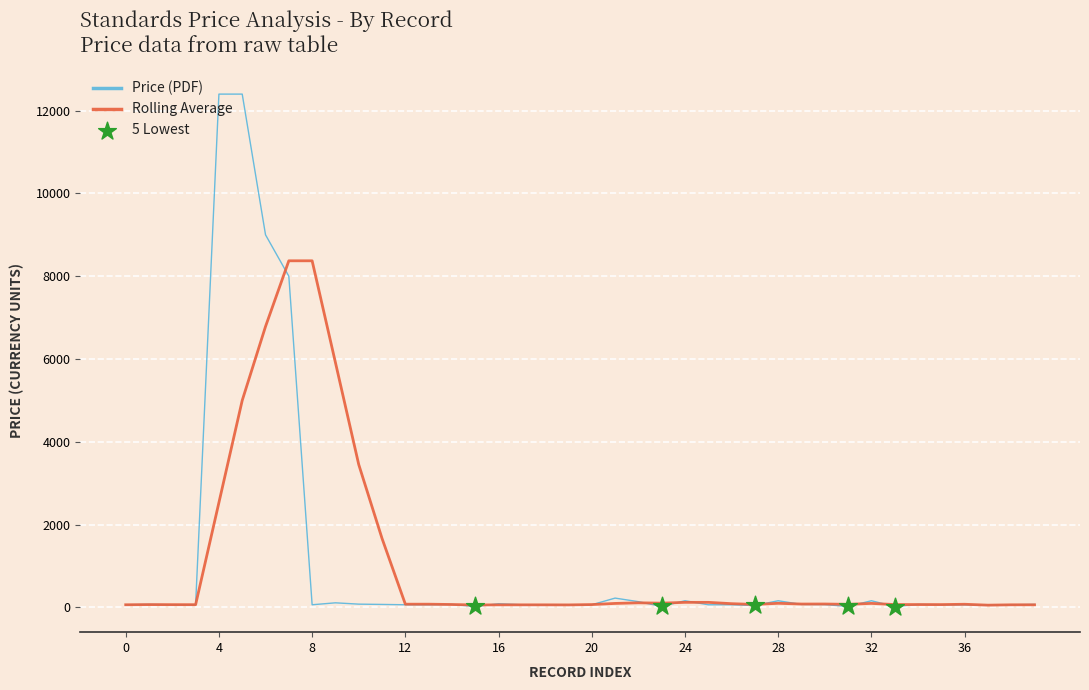

Which series has the largest range (max minus min)?

Price (PDF)